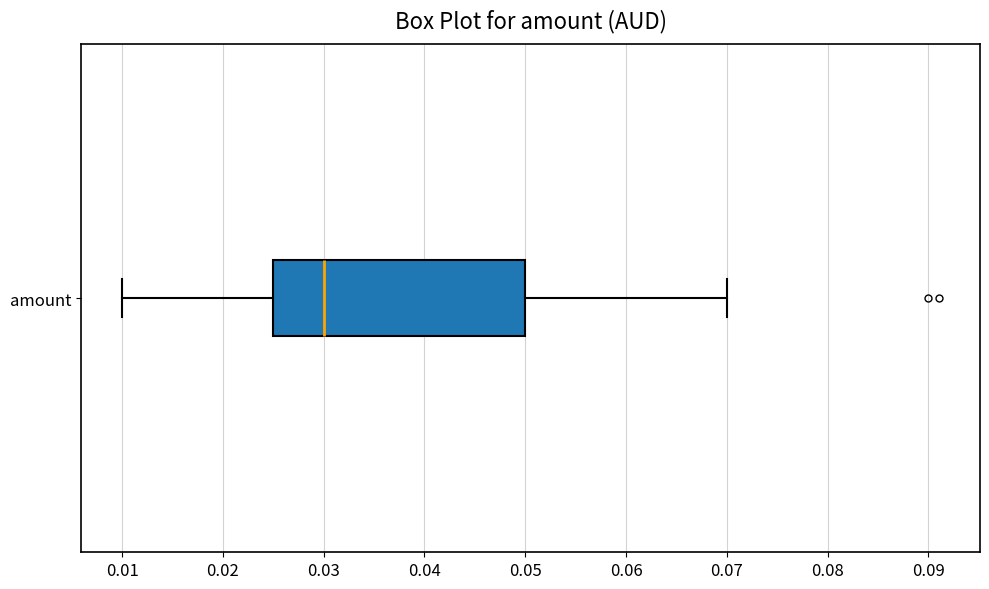

Where does the left whisker of the box for amount end on the x-axis? The values are not printed on the chart, so give them approximately, as read against the axis.

0.010